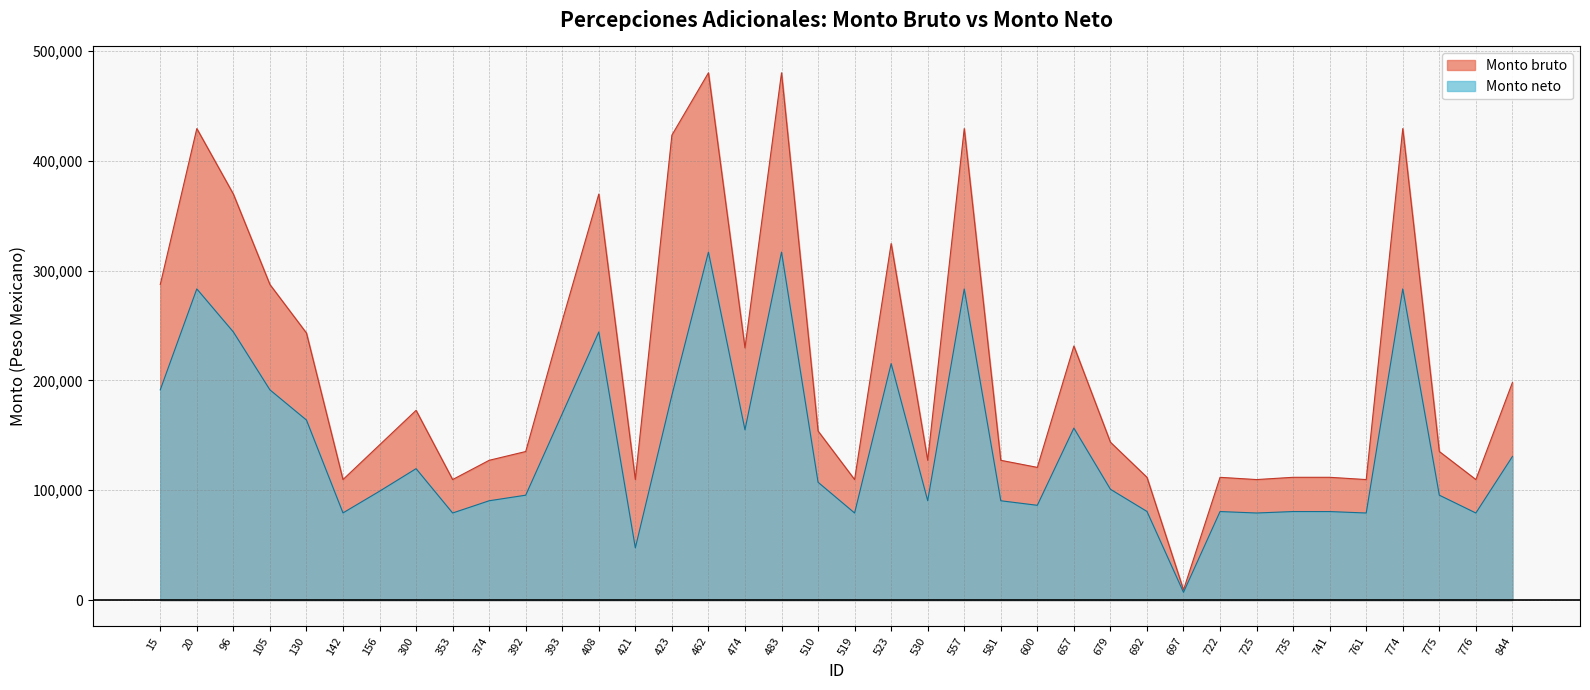

True or false: Monto bruto and Monto neto intersect in this chart.

False